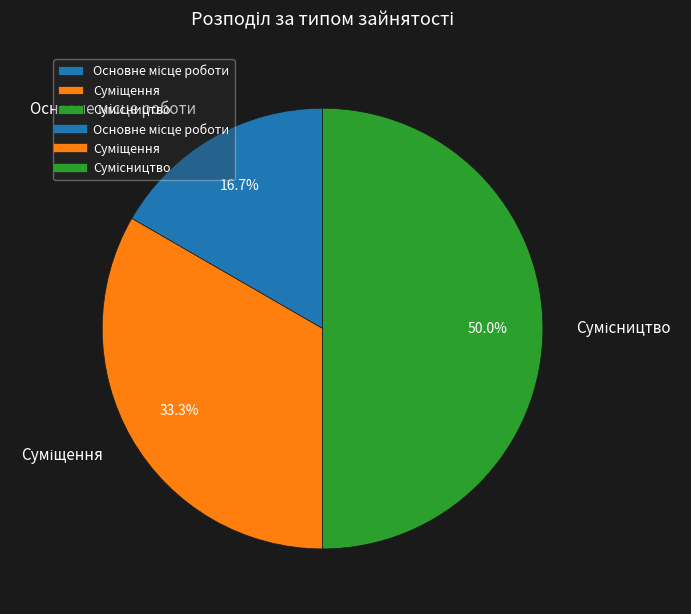

How many segments does this pie chart have?

3